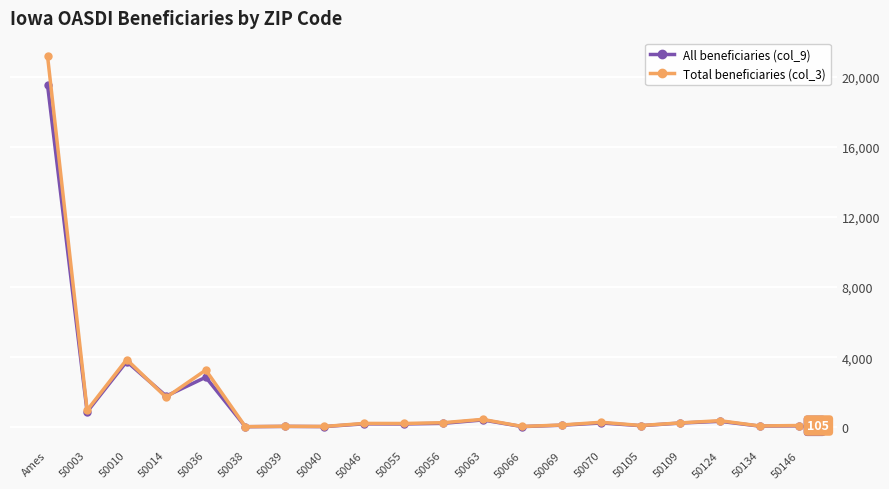

At which category does the chart reach its peak across all series?

Ames